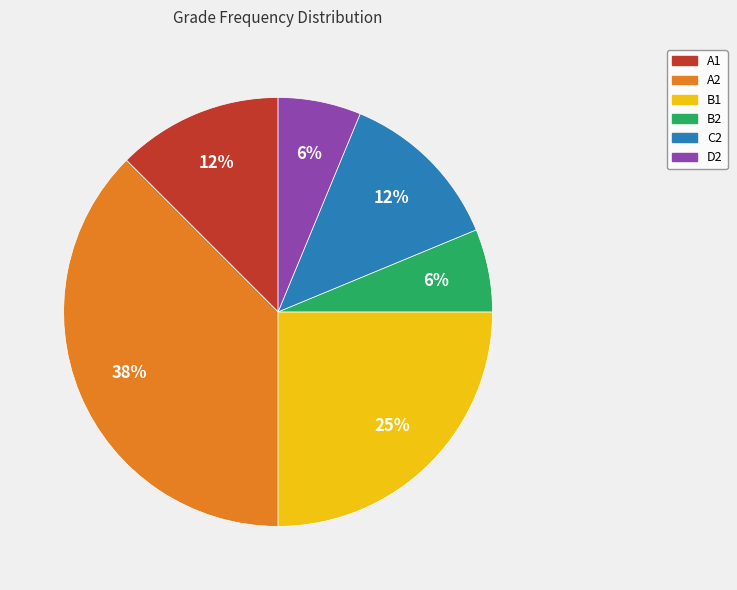

To the nearest percent, what percentage of the pie is D2?

6%